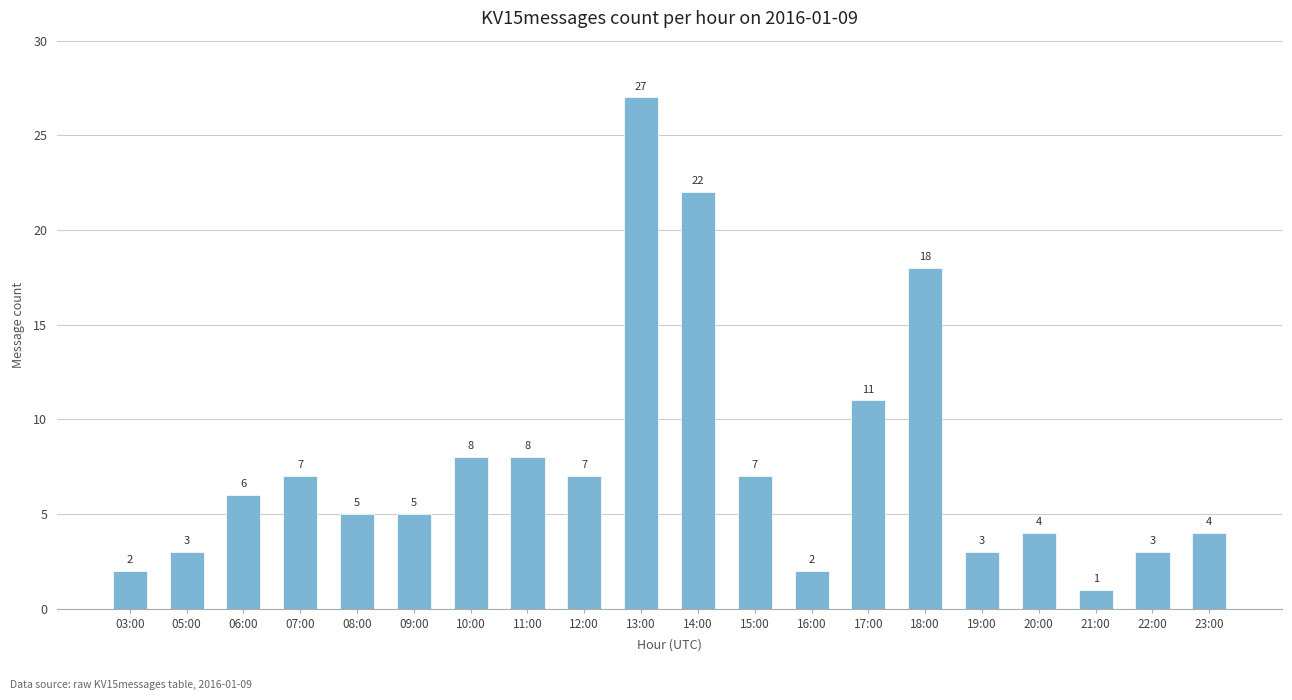

Read the value at 06:00, to the nearest 10.

10